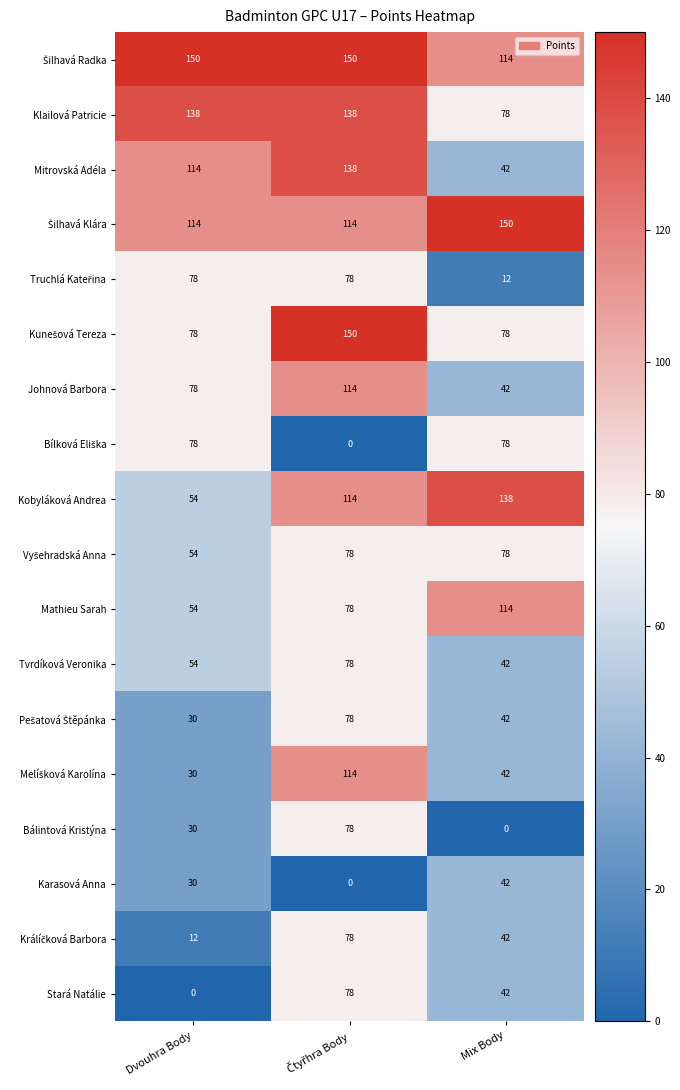

Is it true that Mathieu Sarah equals 31 at Mix Body?

False